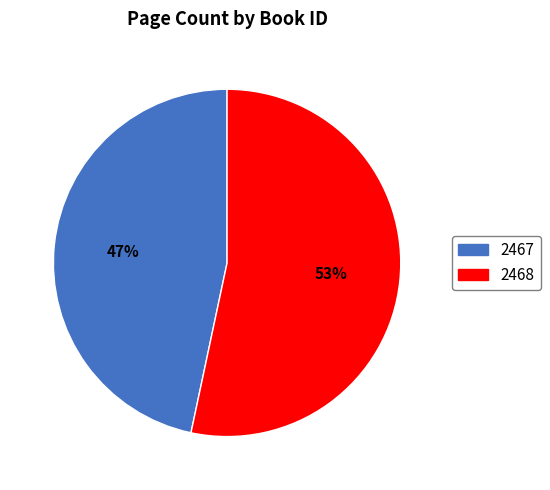

Combined, do 2468 and 2467 account for over 50%?

Yes